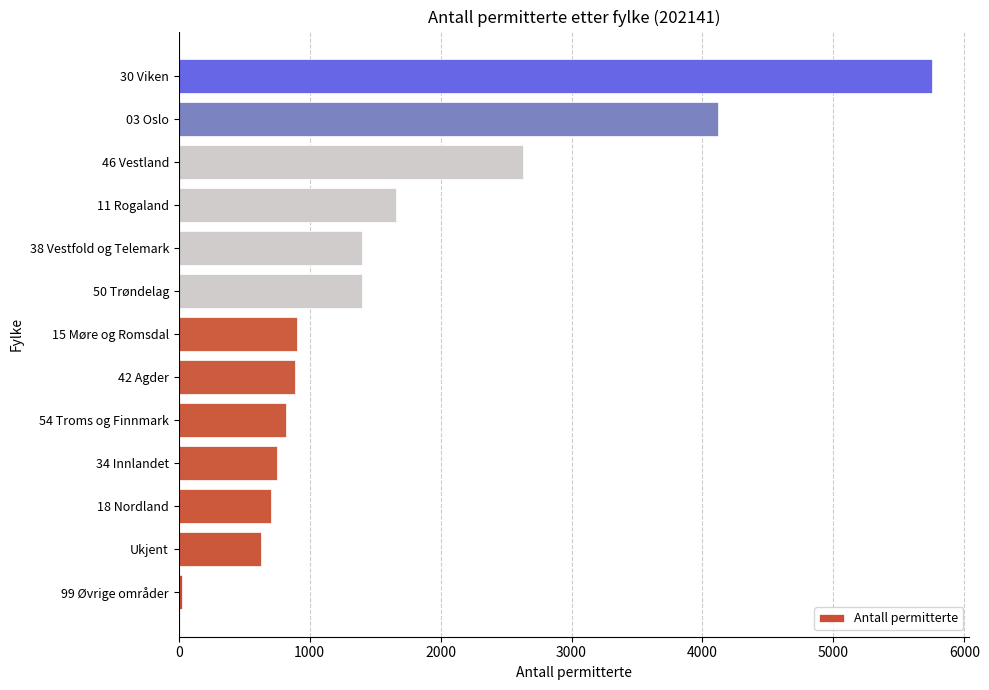

How many series are shown in this chart?

1